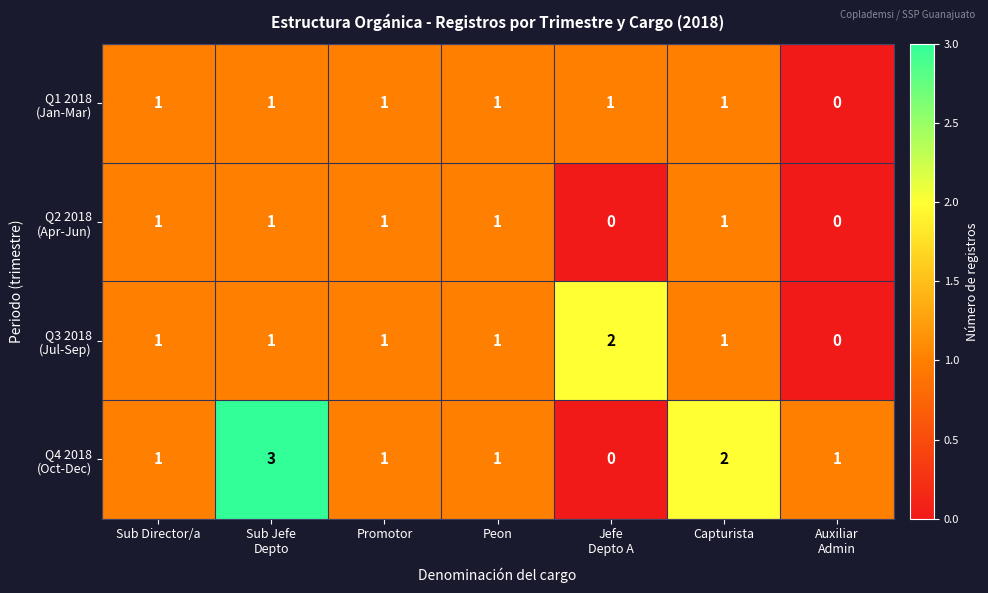

What is the maximum value shown in the chart?

3